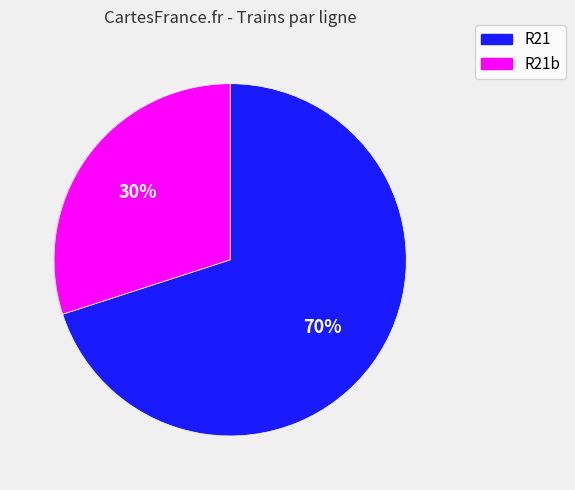

Is there a majority slice in this chart?

Yes